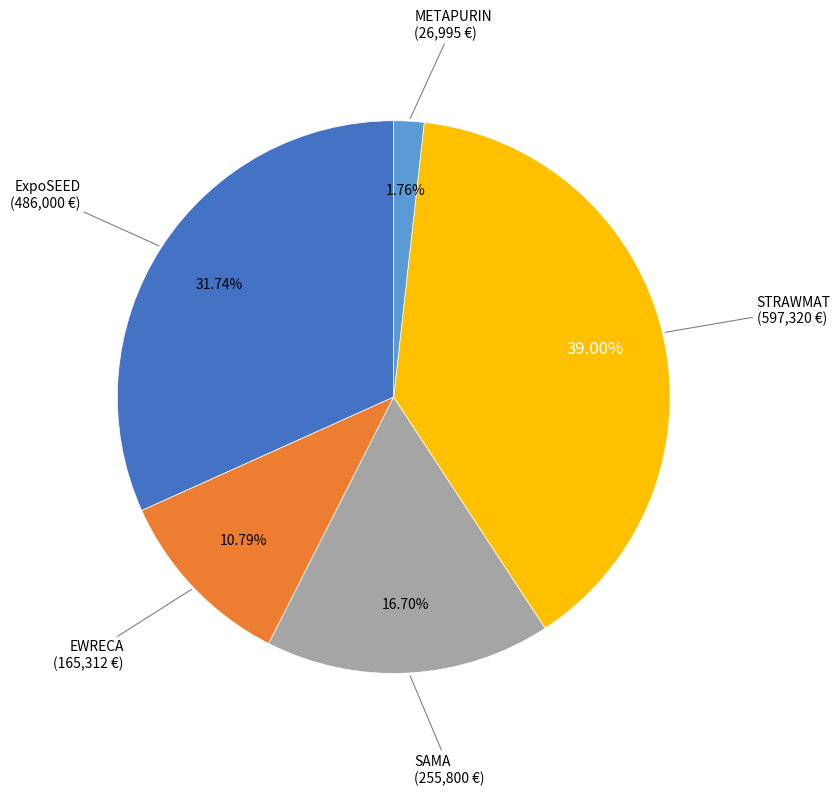

Does any single category account for the majority?

No